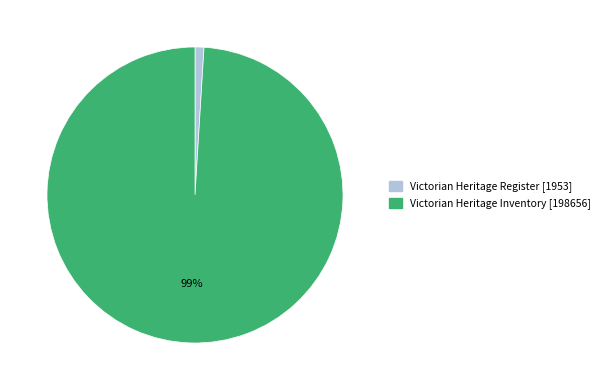

To the nearest percent, what percentage of the pie is Victorian Heritage Inventory?

99%